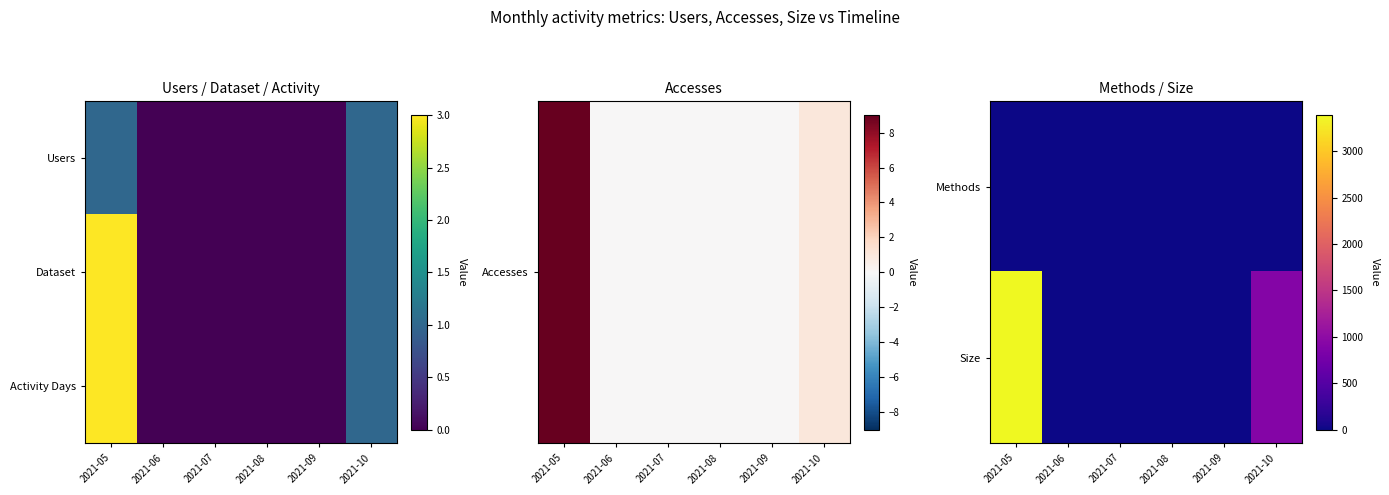

The value of Activity Days at 2021-09 is -1. True or false?

False